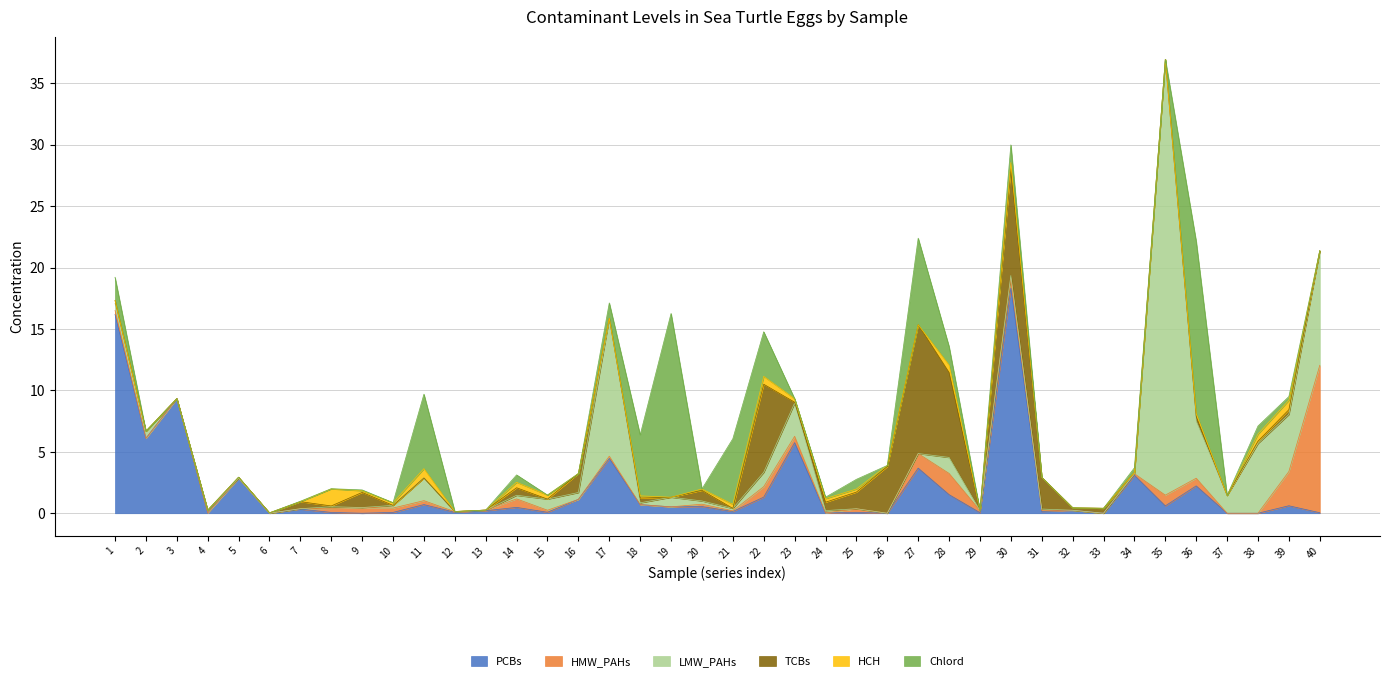

Which series has the widest spread of values?

LMW_PAHs